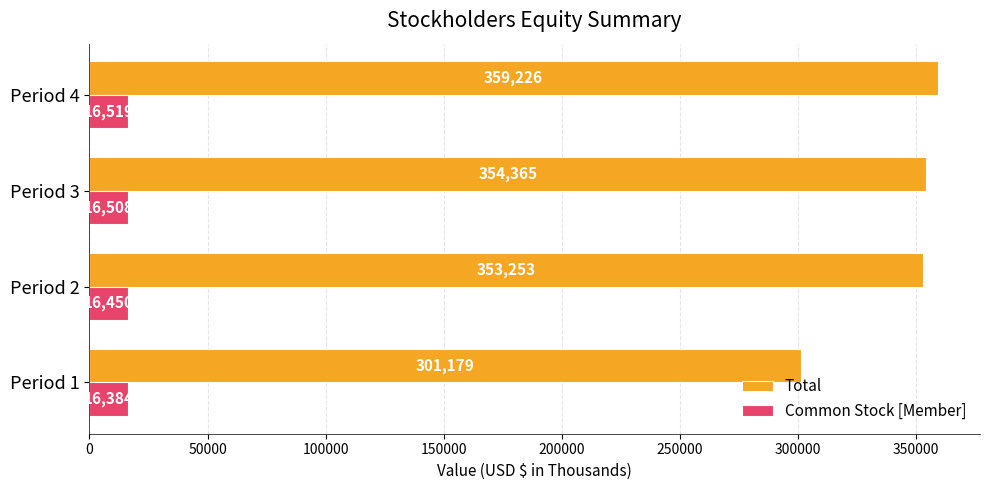

Which series has the largest total across all categories?

Total